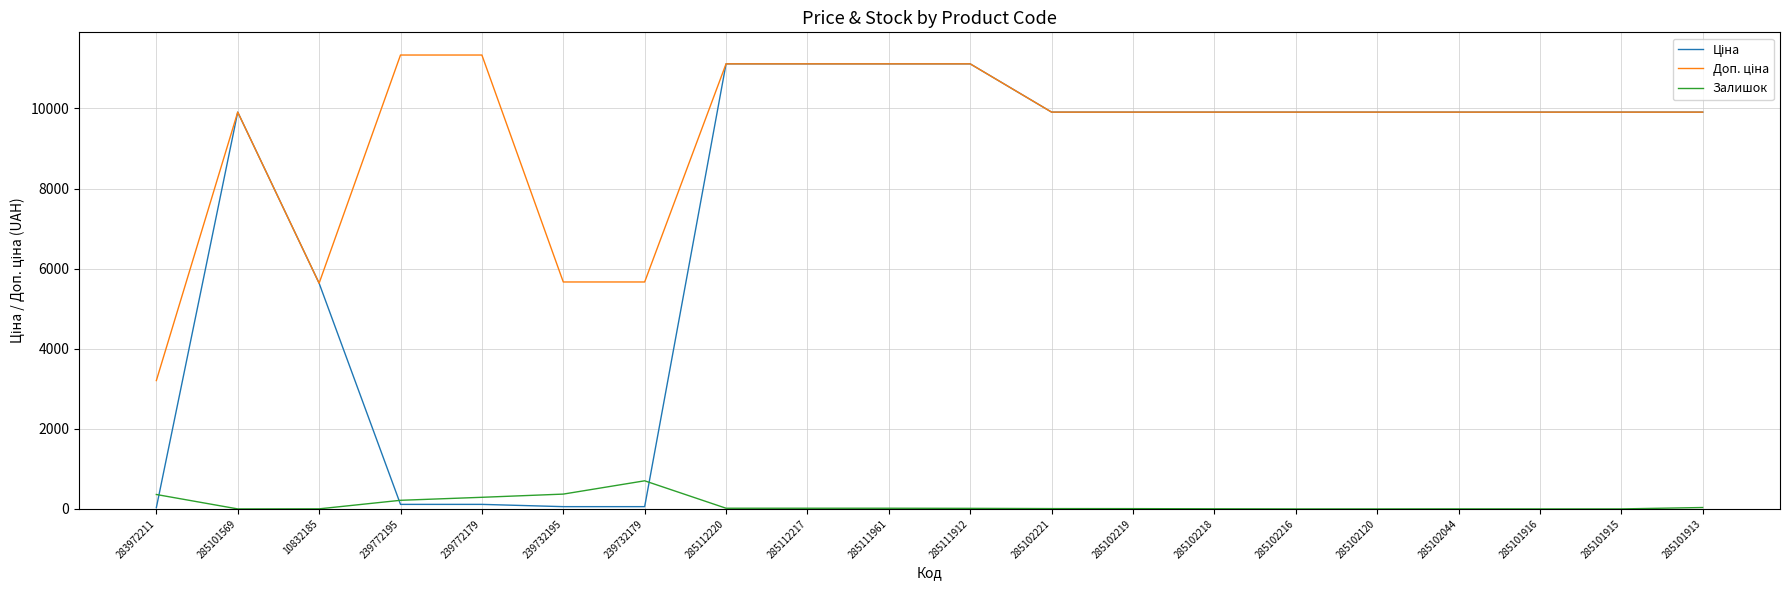

Does the chart have visible grid lines?

Yes